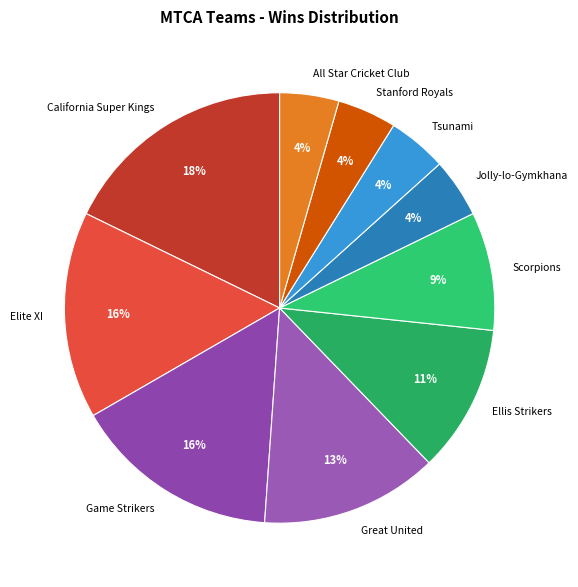

The Ellis Strikers slice represents 3% of the pie. True or false?

False